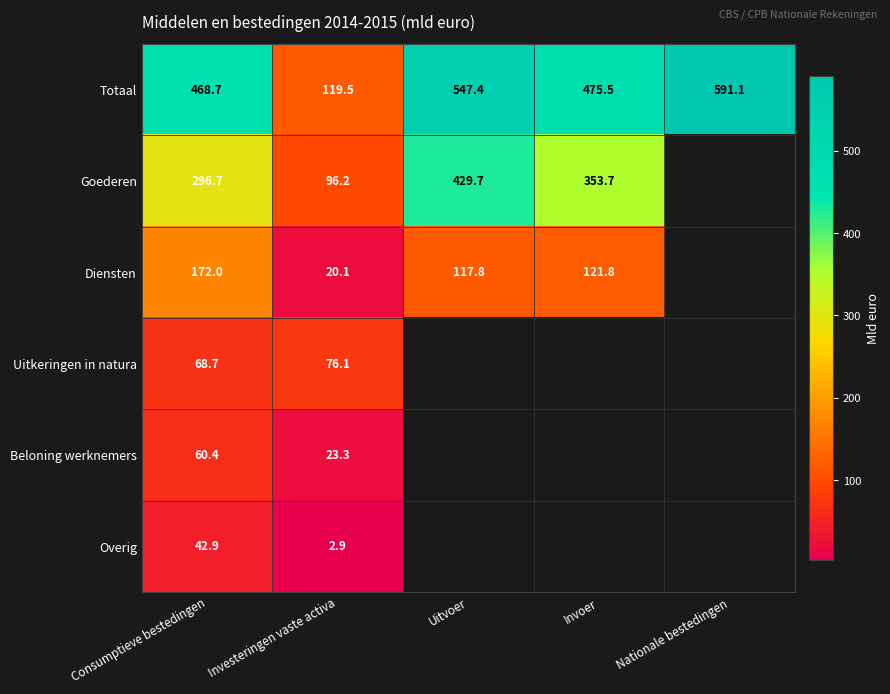

At which category does the chart reach its peak across all series?

Nationale bestedingen